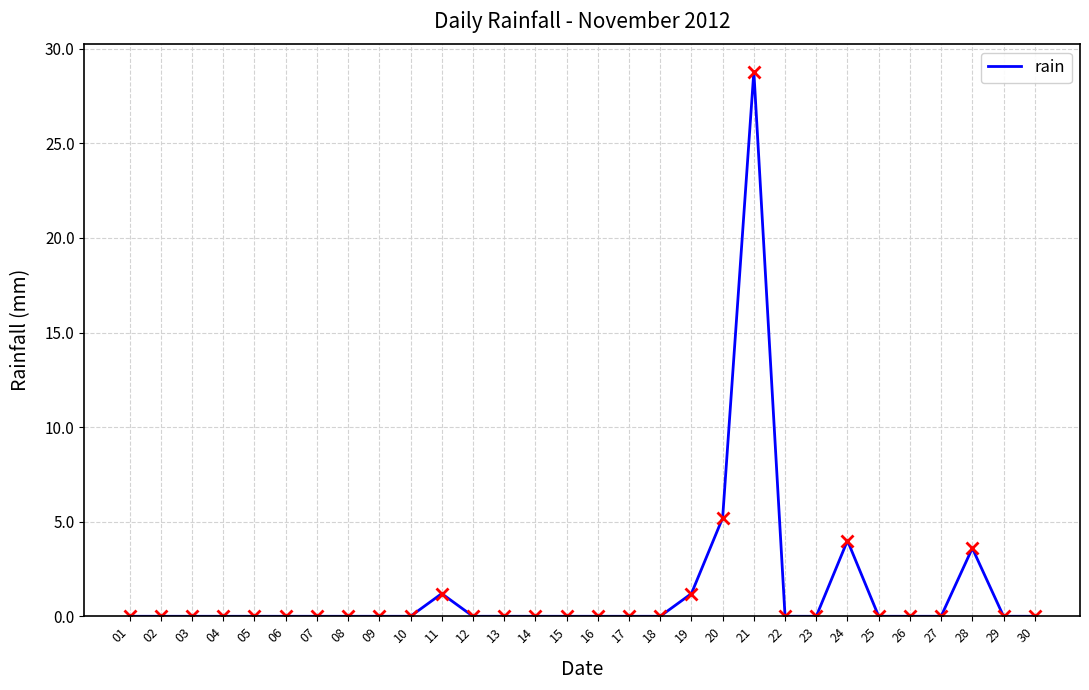

What is the change in value from 12 to 21?

+28.8